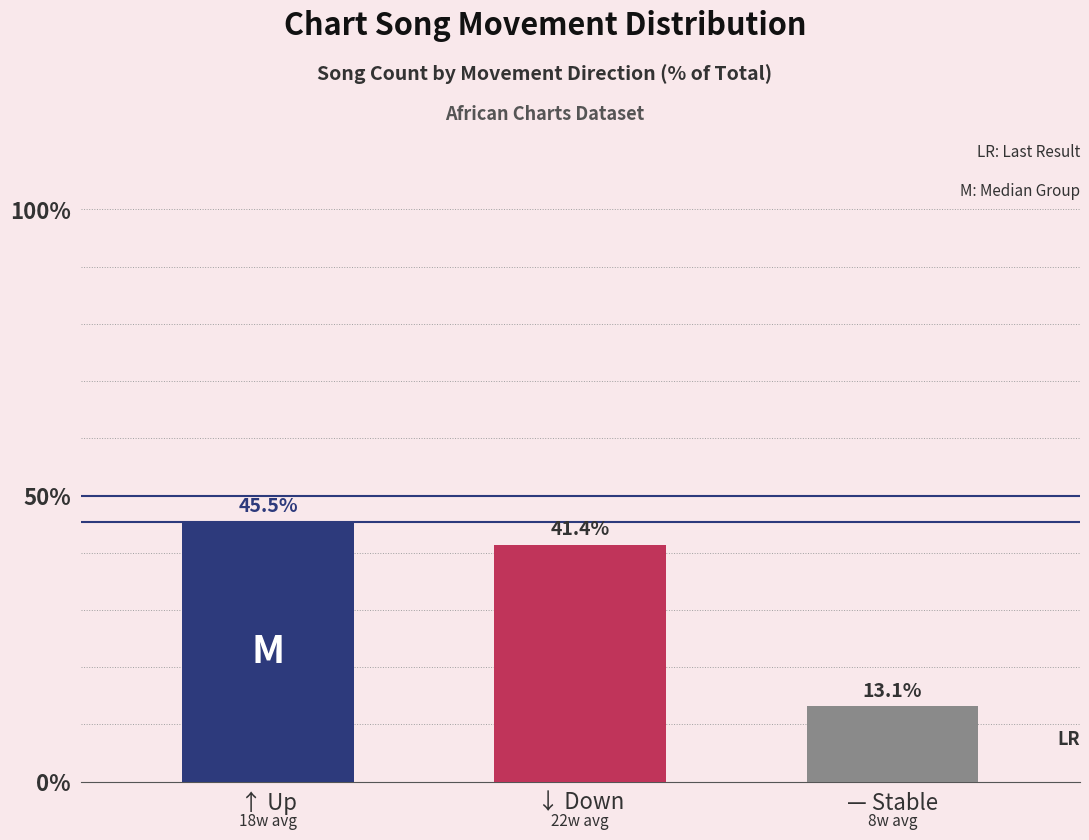

Reading left to right, transcribe all the data shown in this chart.

45.5	41.4	13.1